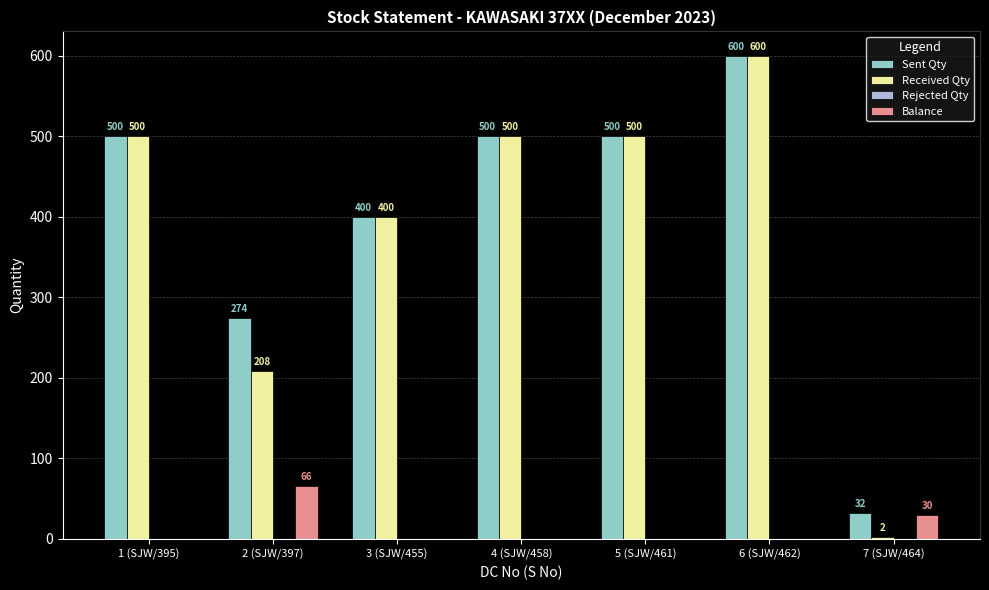

The value of Balance at 7 (SJW/464) is 30. True or false?

True